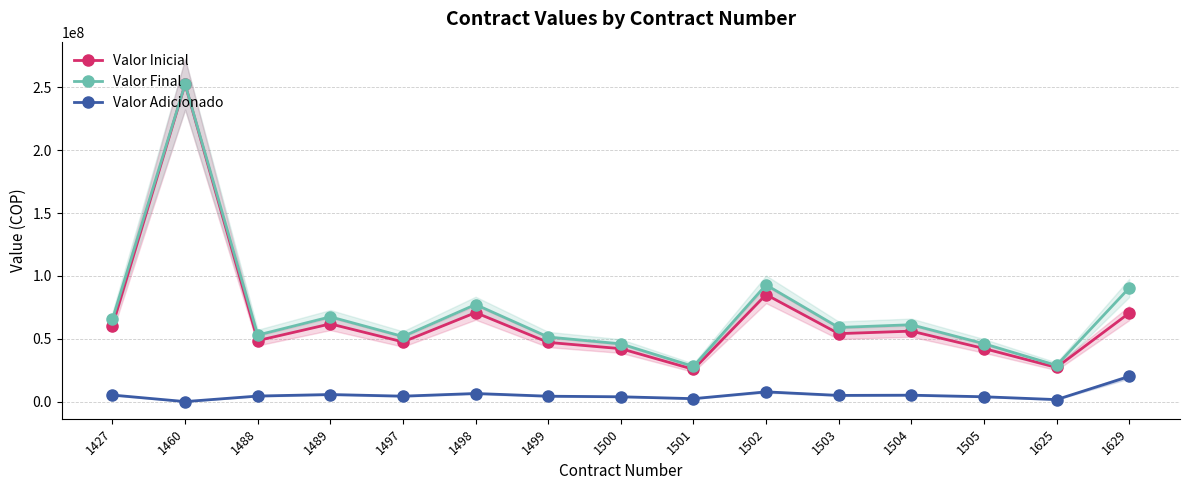

The Valor Adicionado series shows 1940563 at 1489. True or false?

False